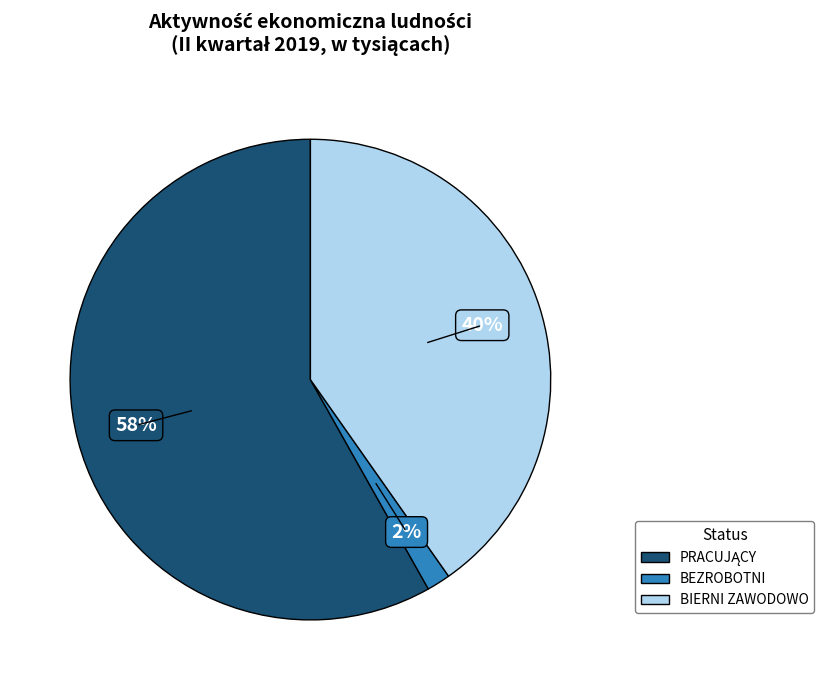

What is the smallest slice in the pie chart?

BEZROBOTNI